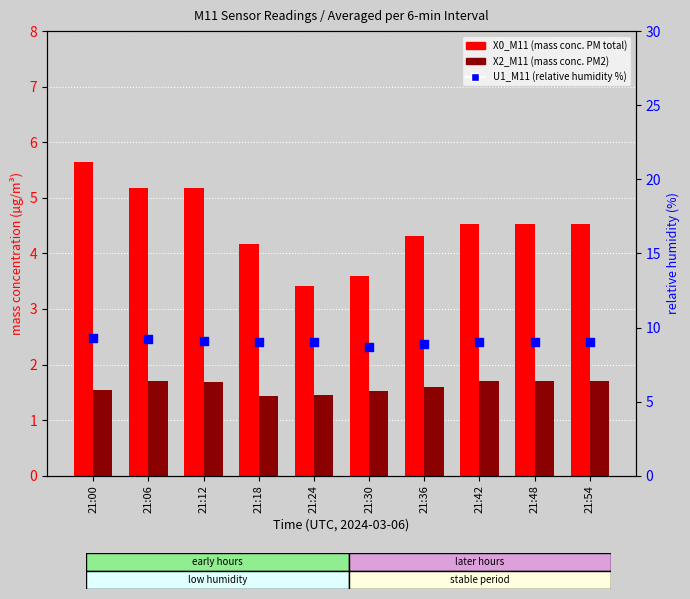

At which category is the sum across all series the highest?

21:00